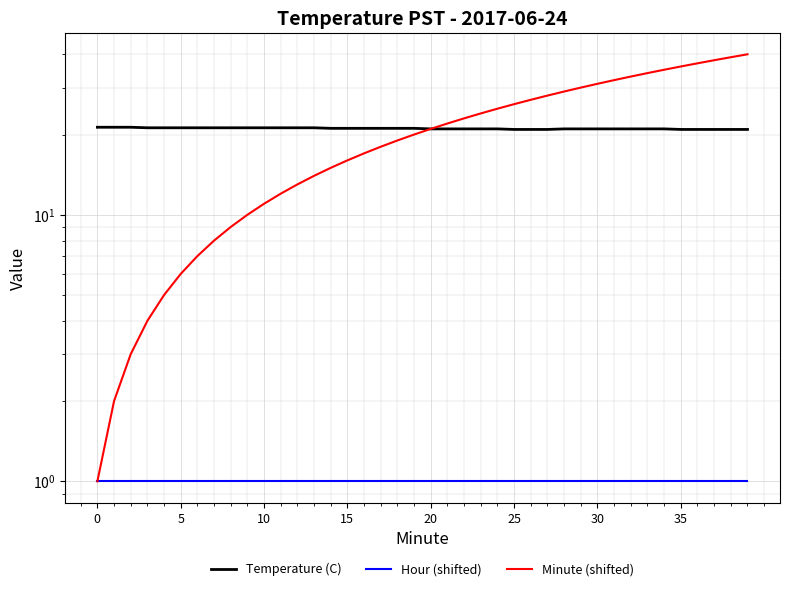

Does the chart display data point markers on the line(s)?

No